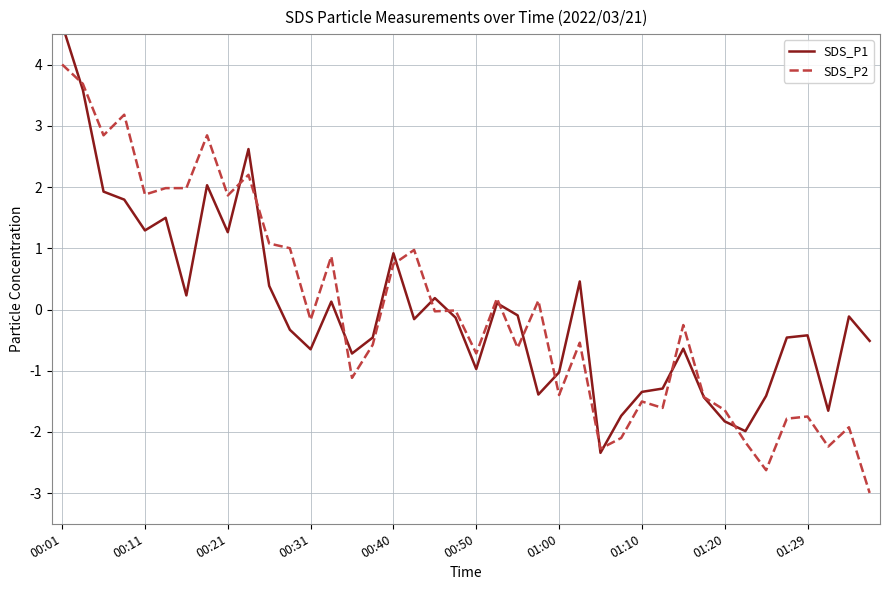

In SDS_P2, how many points are higher than both neighbors (excluding endpoints)?

13